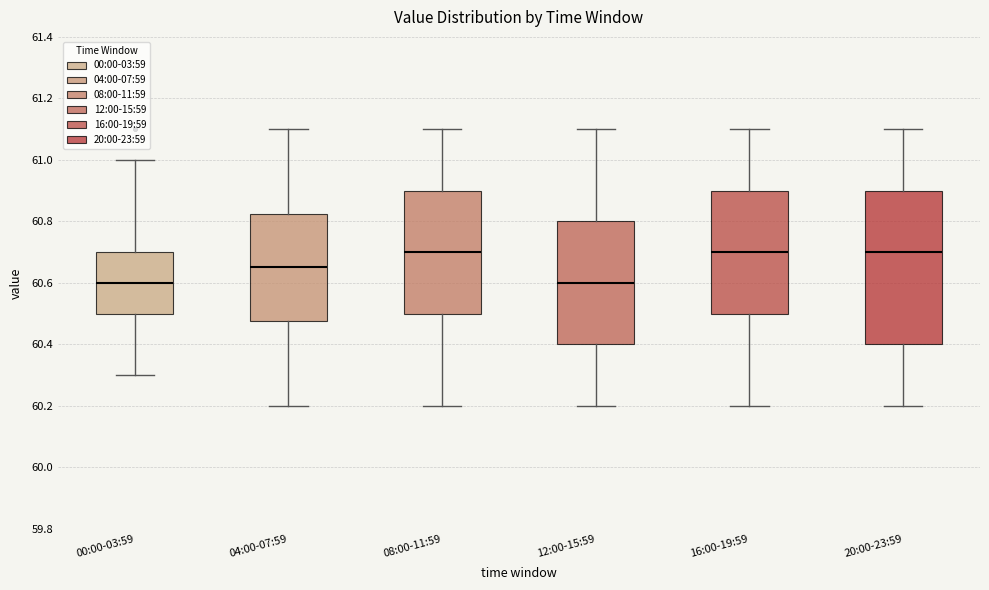

Where is the lower edge of the box for 04:00-07:59 on the y-axis? The values are not printed on the chart, so give them approximately, as read against the axis.

60.48